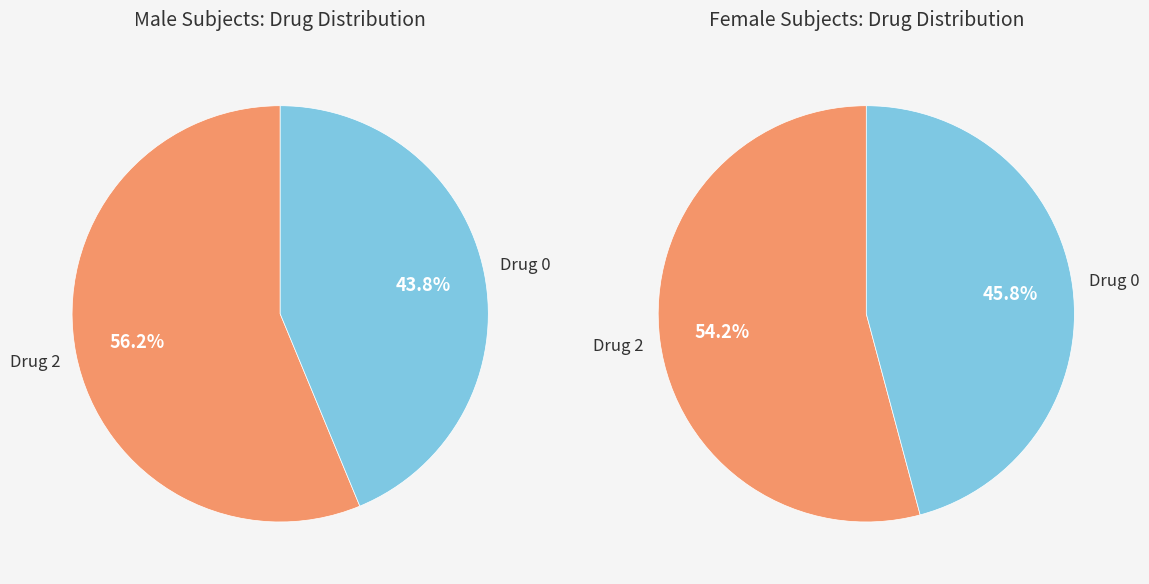

Do M and F together represent more than half of the pie?

Yes